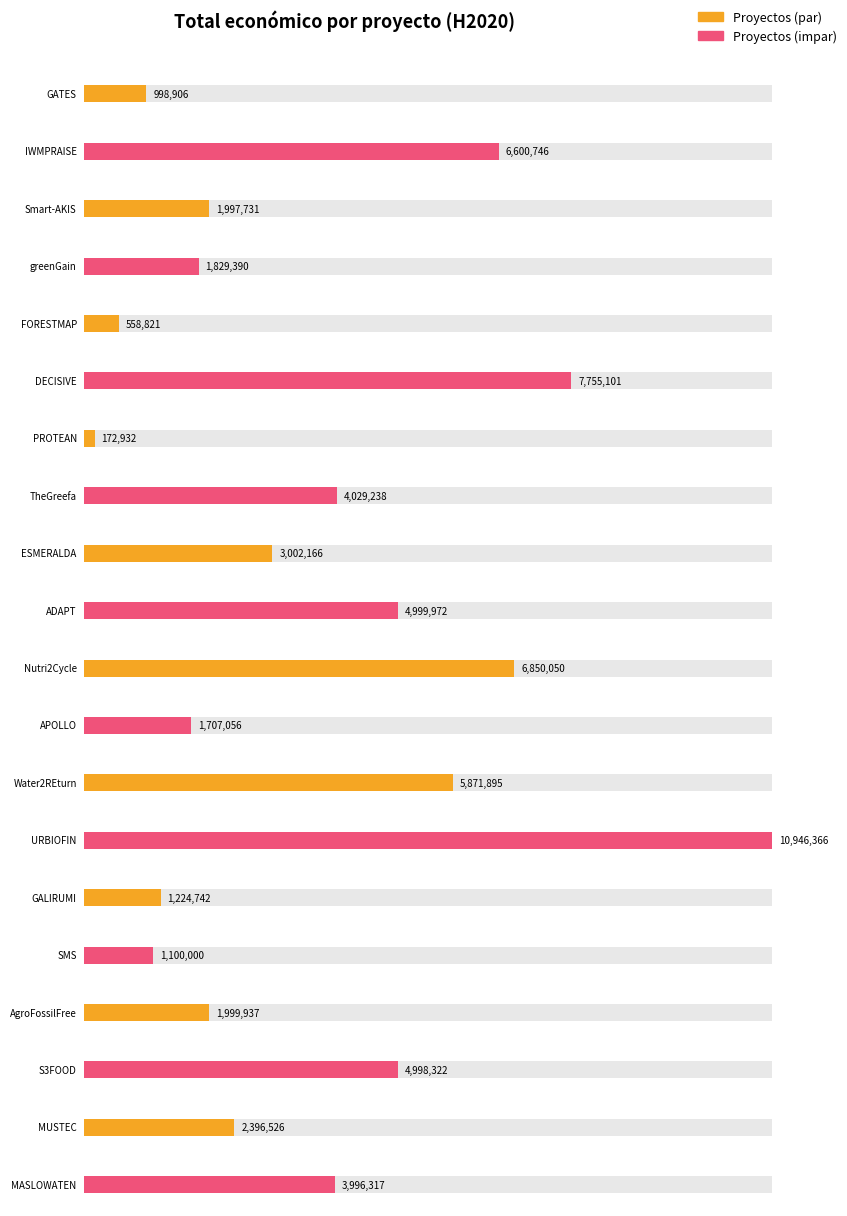

Which has a higher value, Smart-AKIS or TheGreefa?

TheGreefa